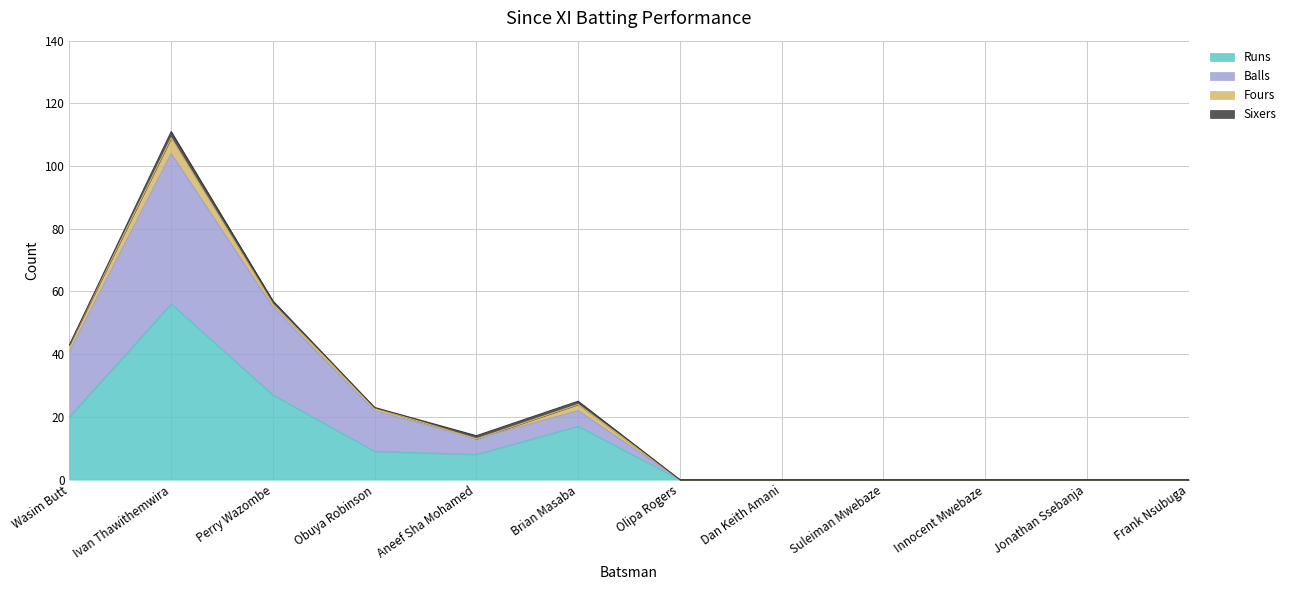

The Runs series shows 20 at Wasim Butt. True or false?

True